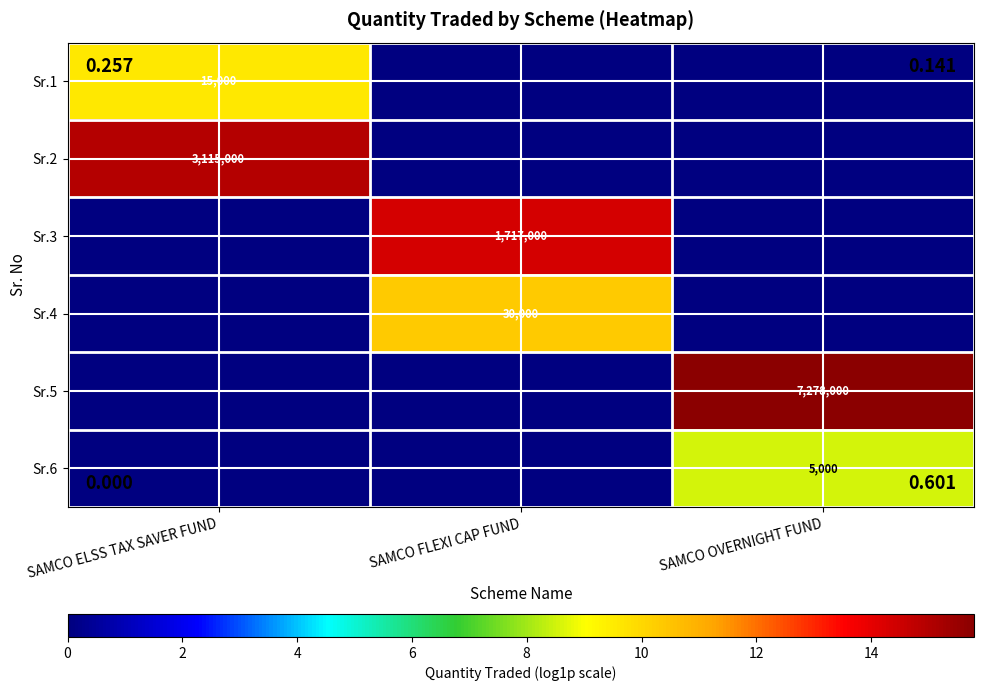

Is it true that Sr.2 equals 1467869 at SAMCO ELSS TAX SAVER FUND?

False